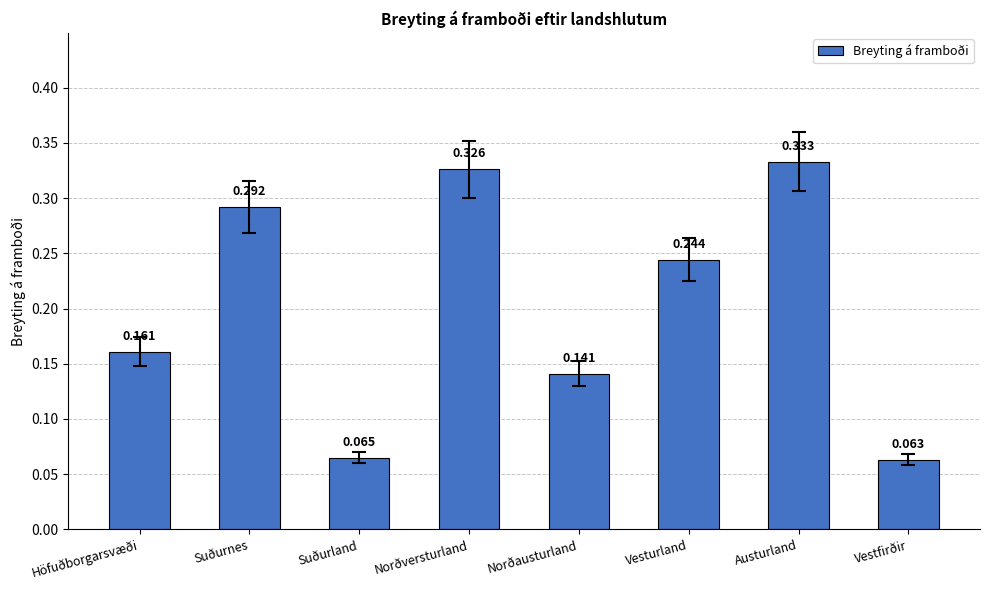

How many distinct data groups are displayed?

1